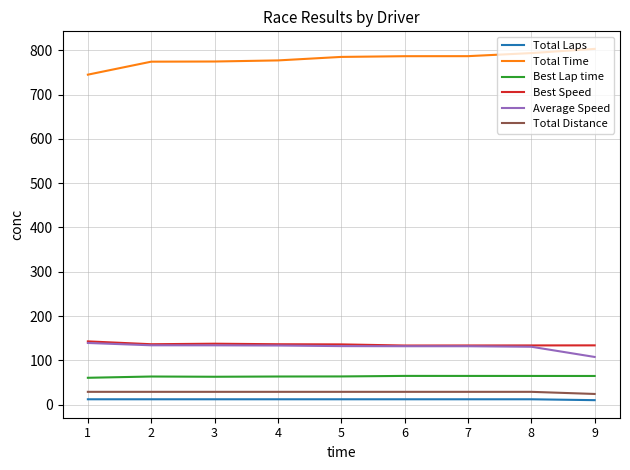

What is the maximum value shown in the chart?

803.2